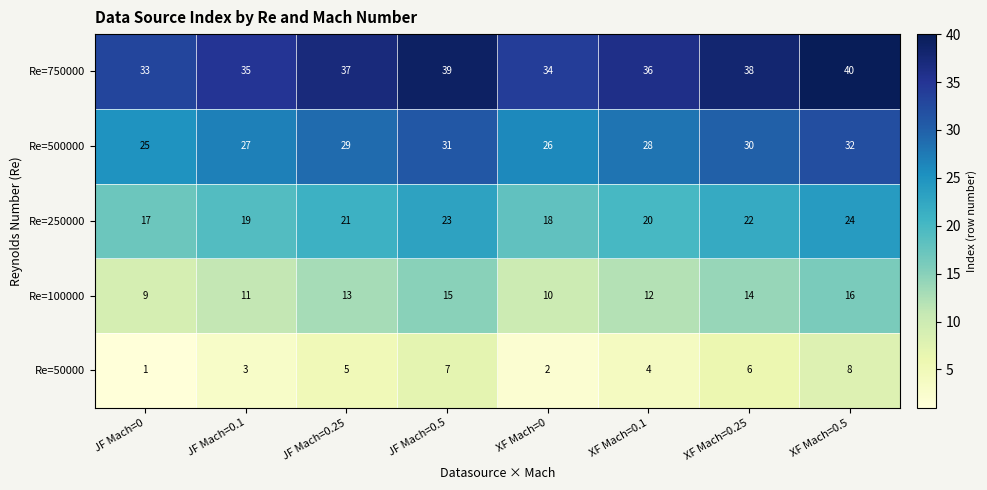

What is the total value across all series at XF Mach=0.5?

120